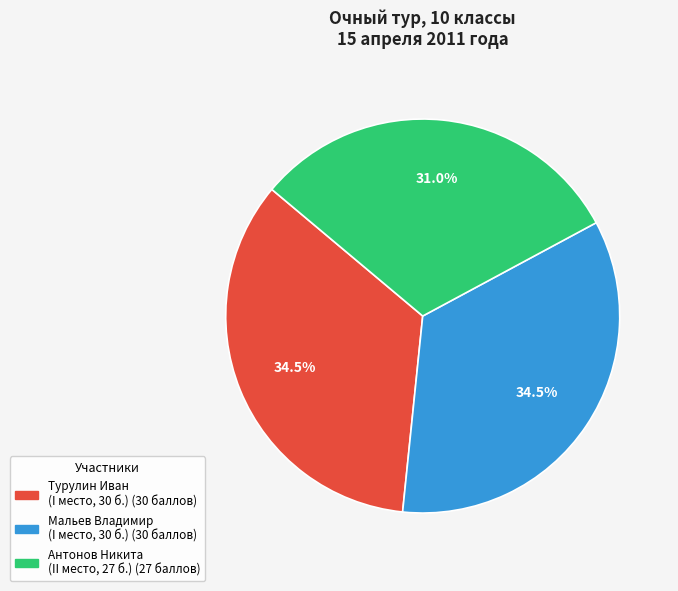

Does Антонов Никита represent more than half of the total?

No